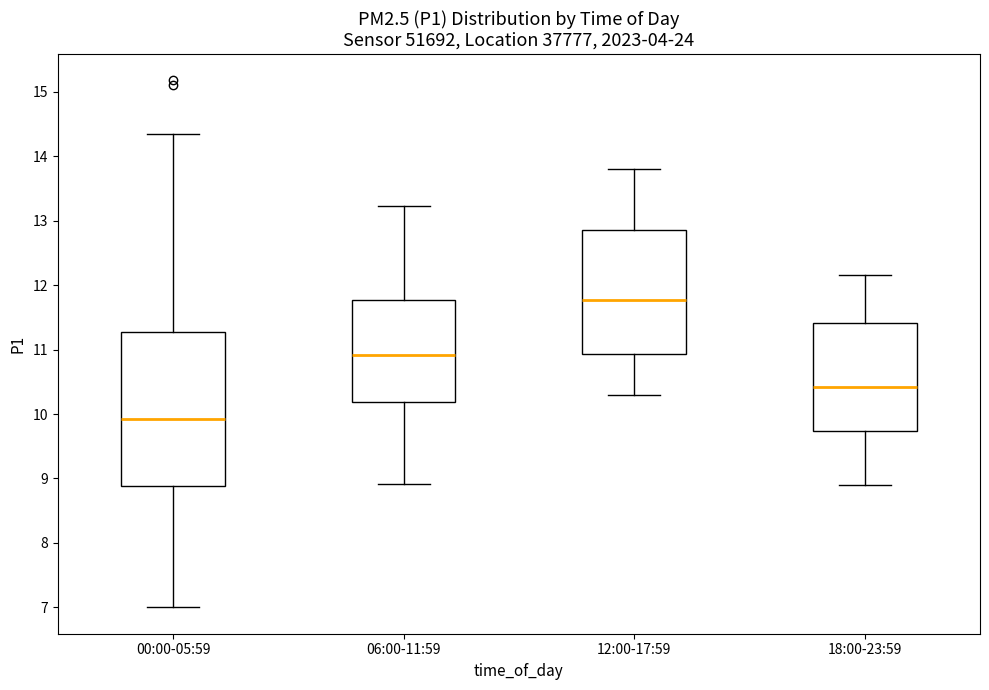

Where does the upper whisker of the box for 12:00-17:59 end on the y-axis? The values are not printed on the chart, so give them approximately, as read against the axis.

13.8